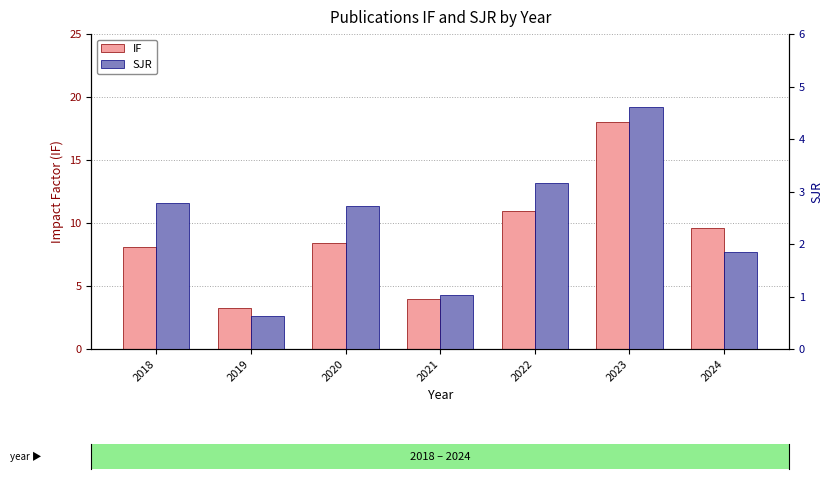

At how many categories does at least one series exceed 17?

1